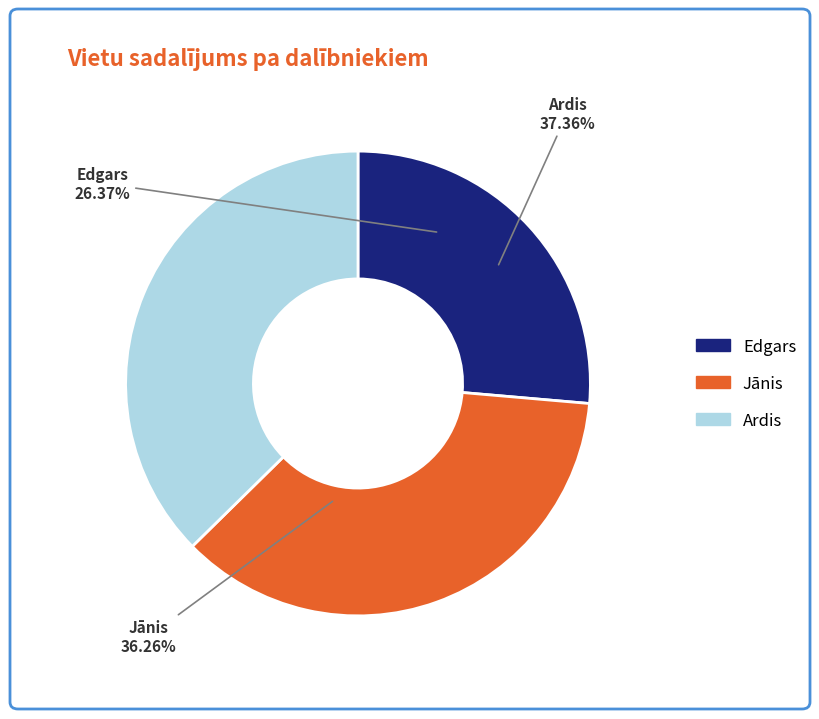

Count the number of slices in the pie.

3